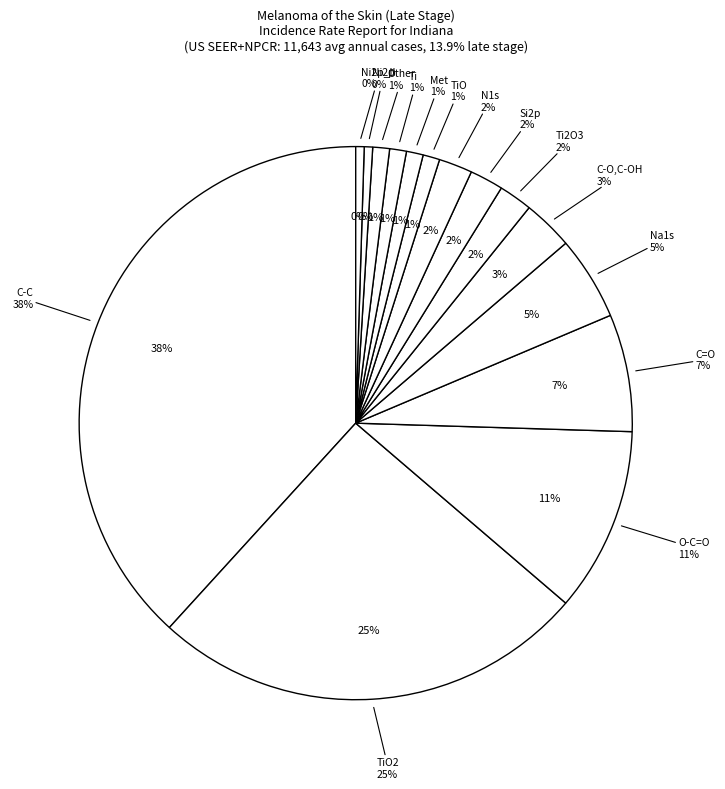

How many segments does this pie chart have?

2